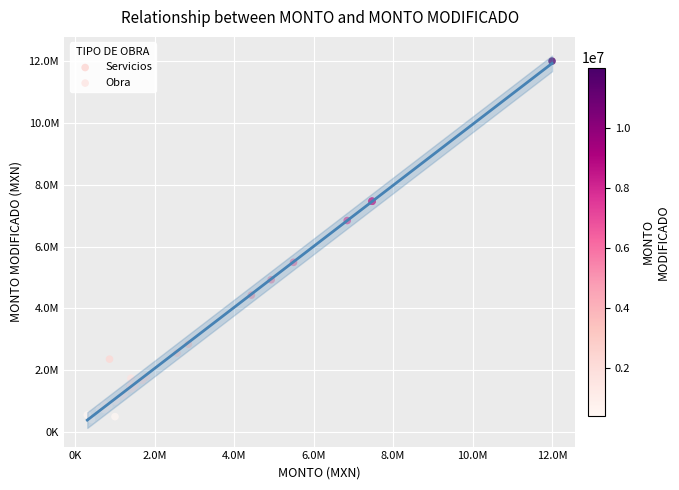

What are all the series names shown in the legend?

Servicios, Obra